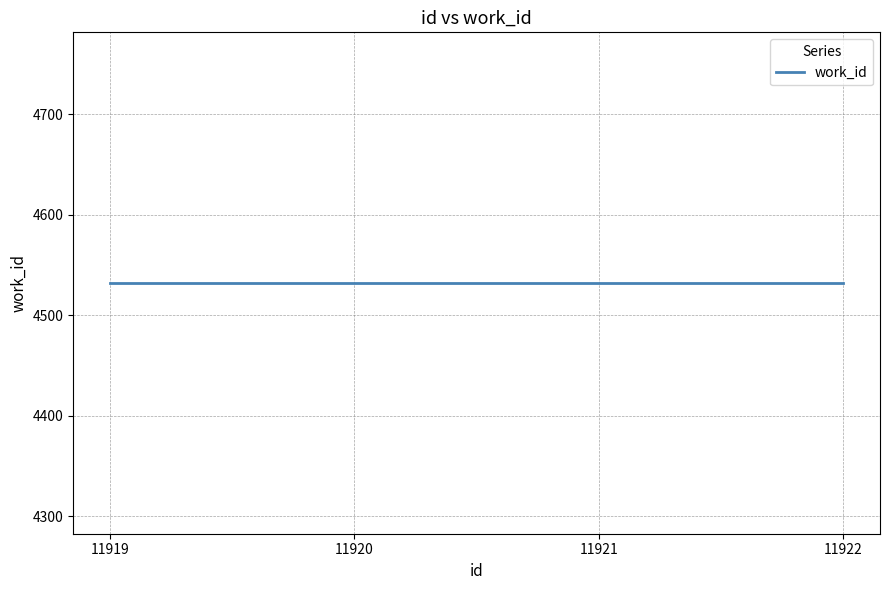

True or false: work_id and id intersect in this chart.

False